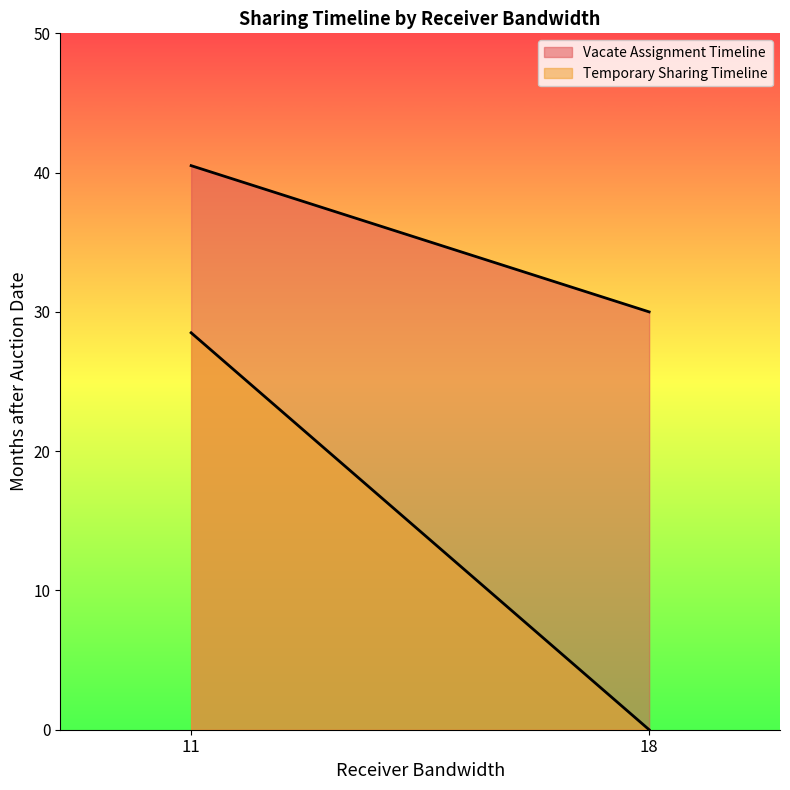

At 18, list the series in order from smallest to largest.

Temporary Sharing Timeline, Vacate Assignment Timeline